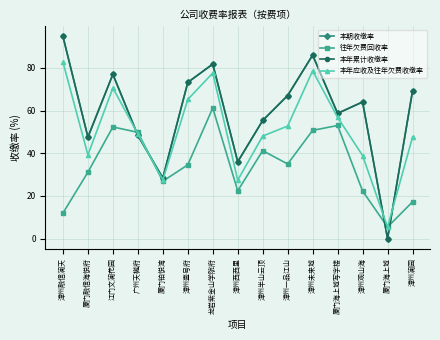

True or false: 往年欠费回收率 has more than 1 points higher than both neighbors.

True